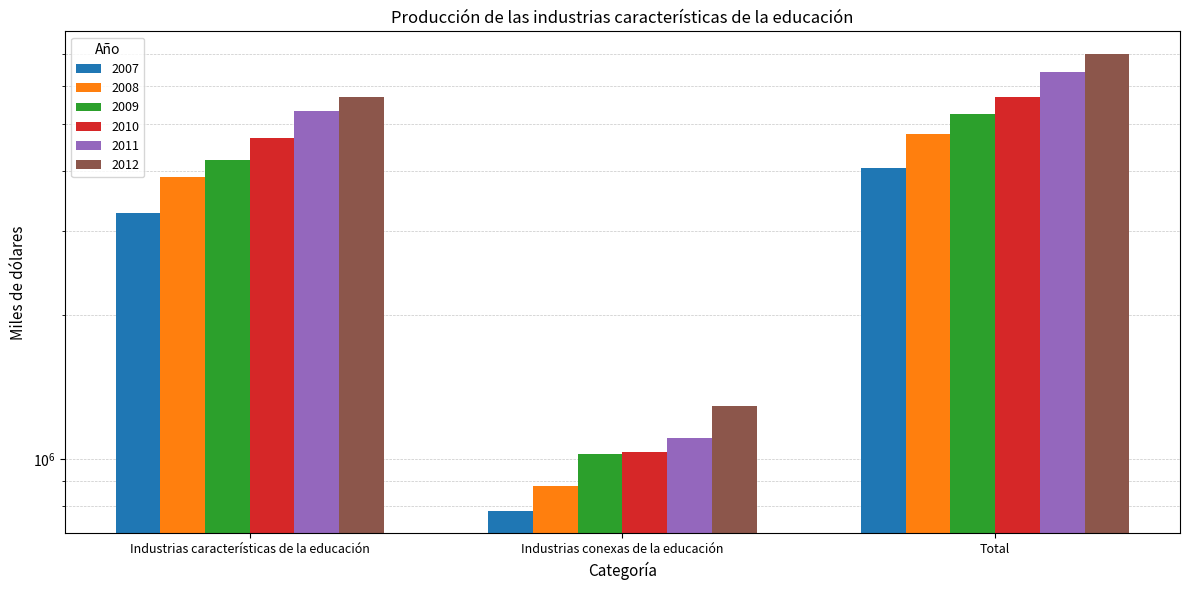

Which series changed the most between Industrias conexas de la educación and Total?

2012